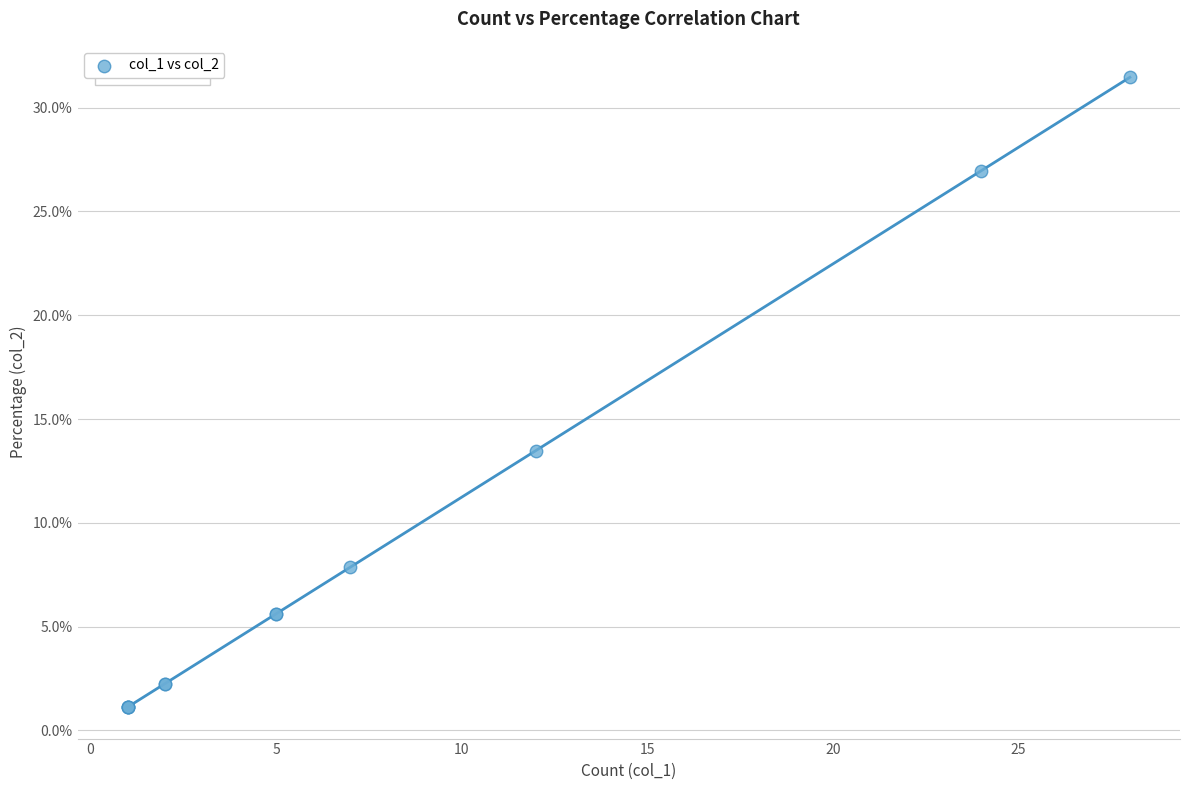

What Y value in the scatter plot is closest to 16?

13.5